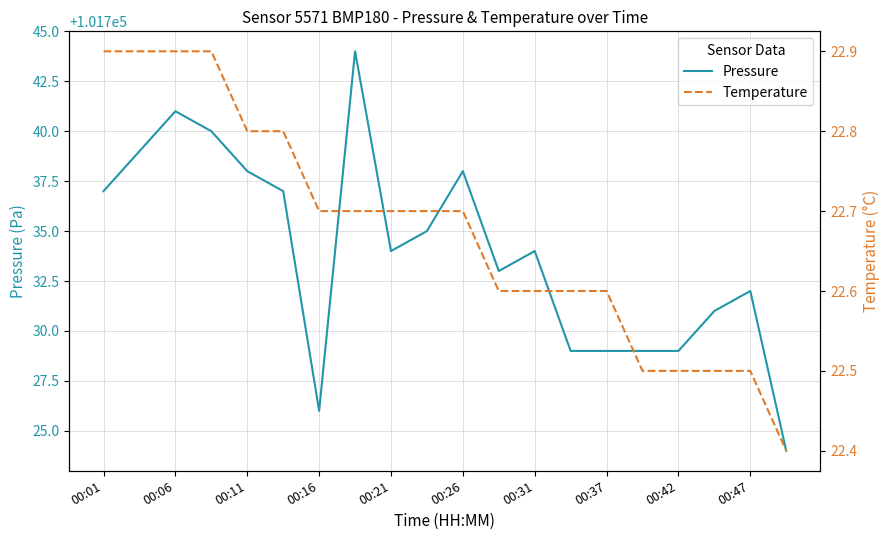

True or false: Pressure has a value of 101734 at 00:21.

True